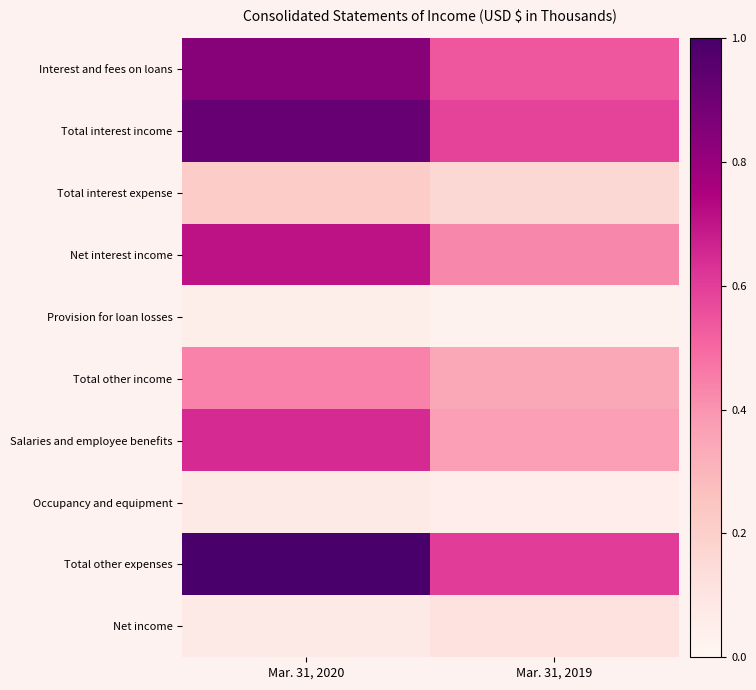

At how many categories does at least one series exceed 0?

2